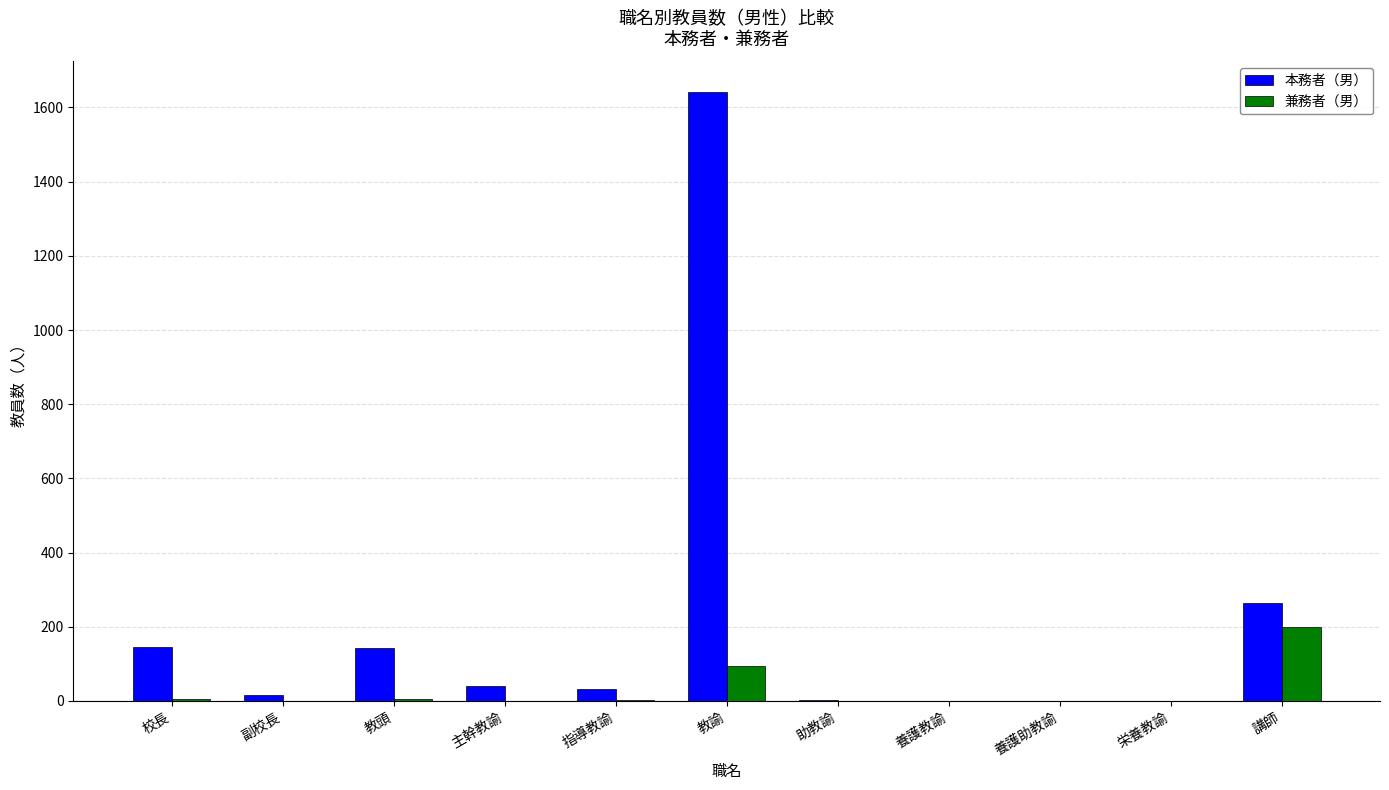

Which series has the largest total across all categories?

本務者（男）